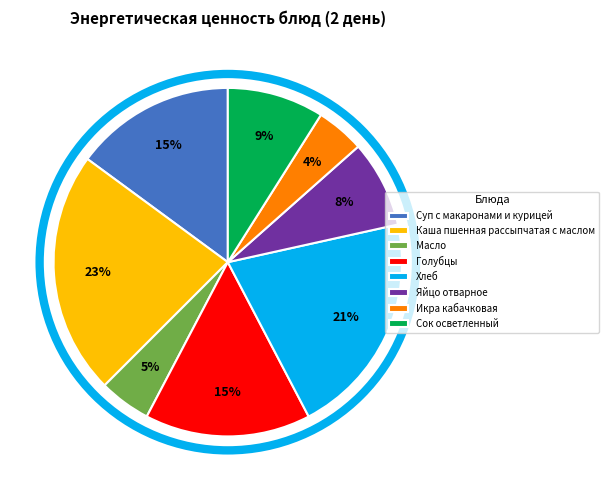

True or false: Икра кабачковая accounts for 4% of the total.

True